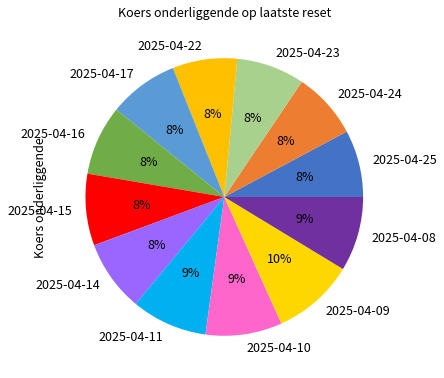

Count the number of slices in the pie.

12